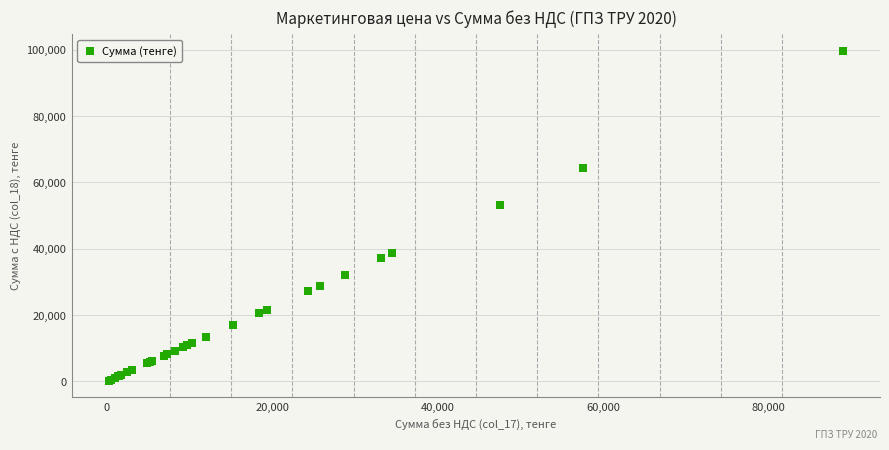

What Y value in the scatter plot is closest to 49961?

53168.6